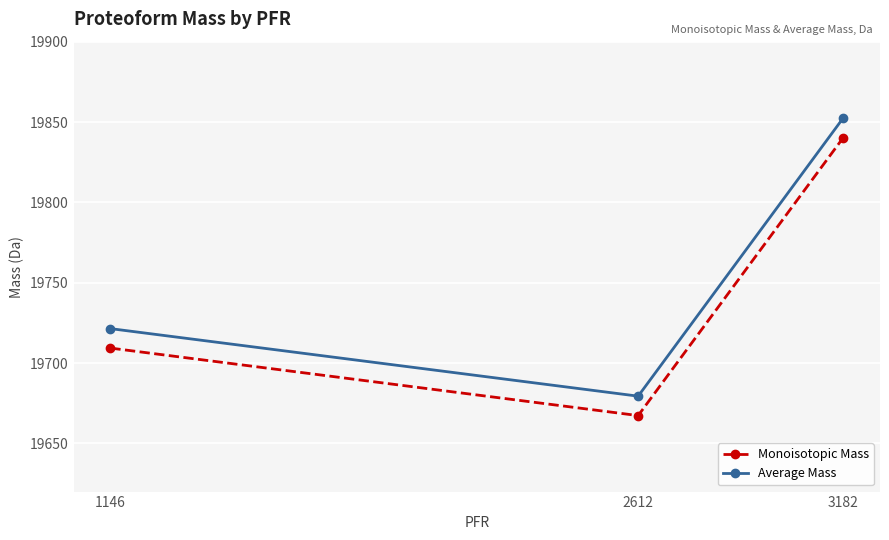

True or false: Monoisotopic Mass has a value of 35052.9 at 3182.

False